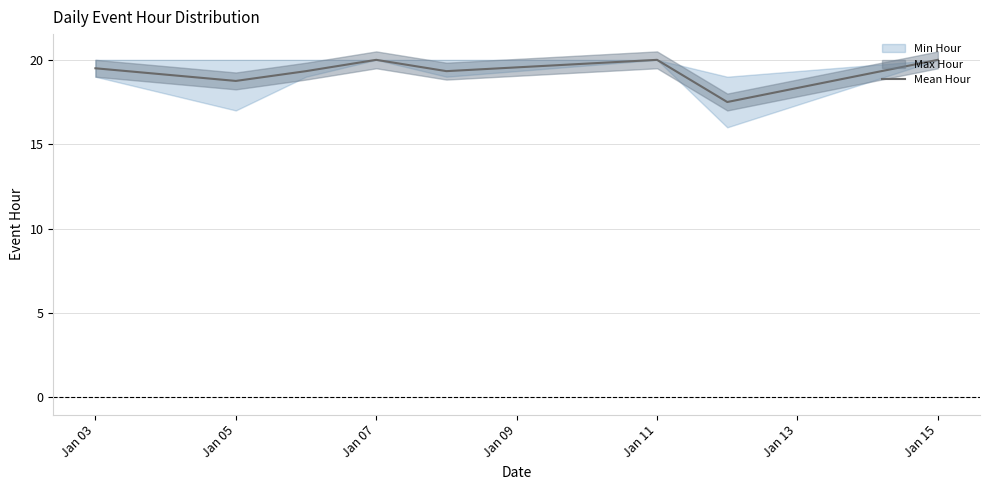

The Mean Hour series shows 20.0 at Jan 11. True or false?

True